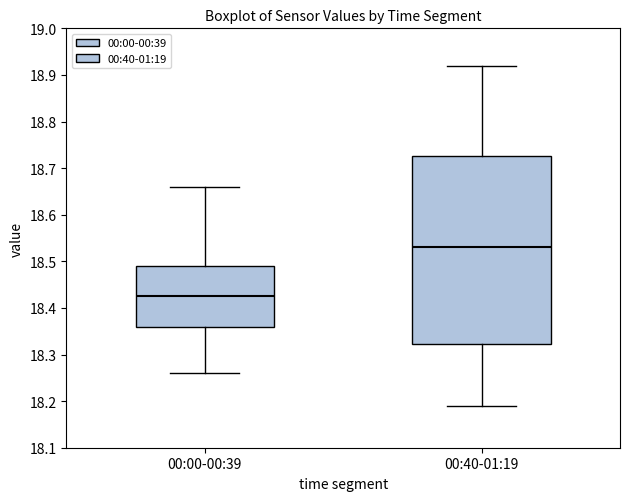

Reading left to right, read every box against the y-axis: the position of its median line, the range the box covers, and the ends of its whiskers. The values are not printed on the chart, so give them approximately, as read against the axis.

00:00-00:39: median 18.43, box 18.36 to 18.49, whiskers 18.26 to 18.66
00:40-01:19: median 18.53, box 18.32 to 18.73, whiskers 18.19 to 18.92